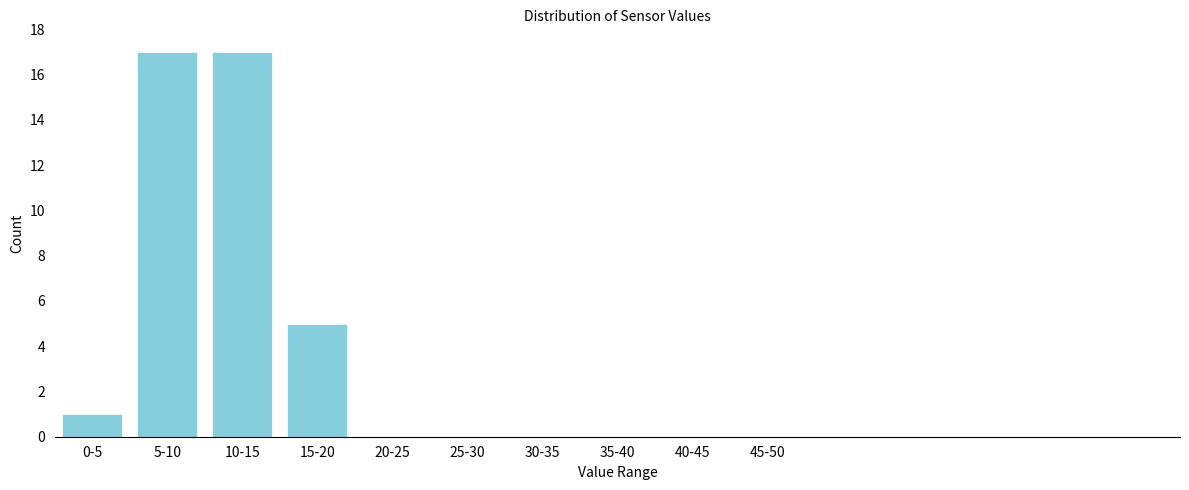

Reading left to right, transcribe all the data shown in this chart.

0-5=1	5-10=17	10-15=17	15-20=5	20-25=0	25-30=0	30-35=0	35-40=0	40-45=0	45-50=0